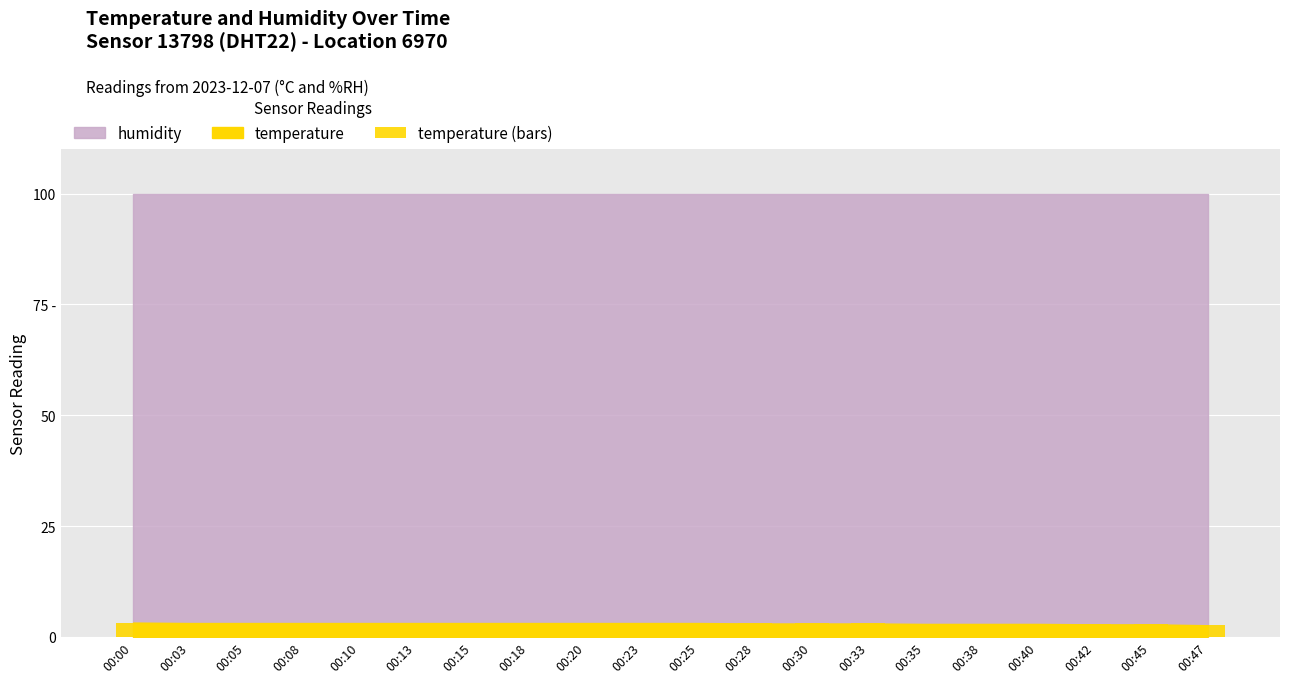

How many values exceed 3?

11